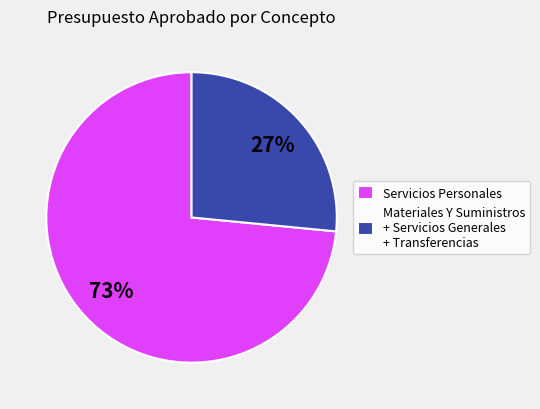

The Servicios Personales slice represents 73% of the pie. True or false?

True